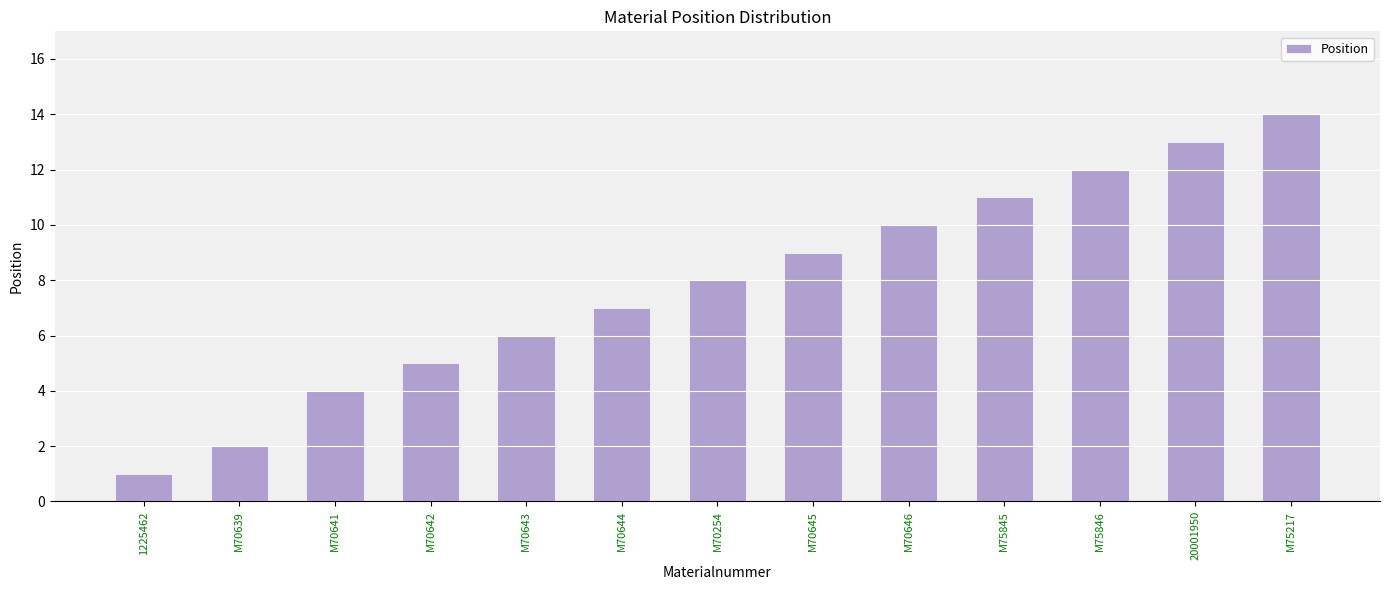

What is the difference between the values at M70639 and M70646?

8